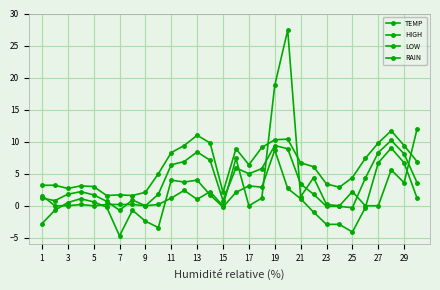

At which label does TEMP first exceed 3?

11